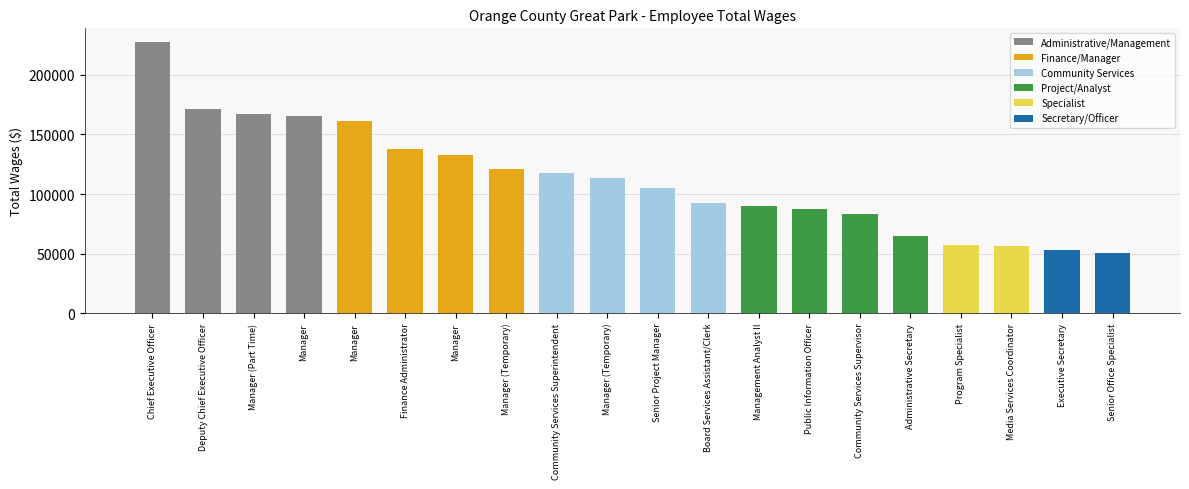

What is the difference between the maximum and minimum values?

177181